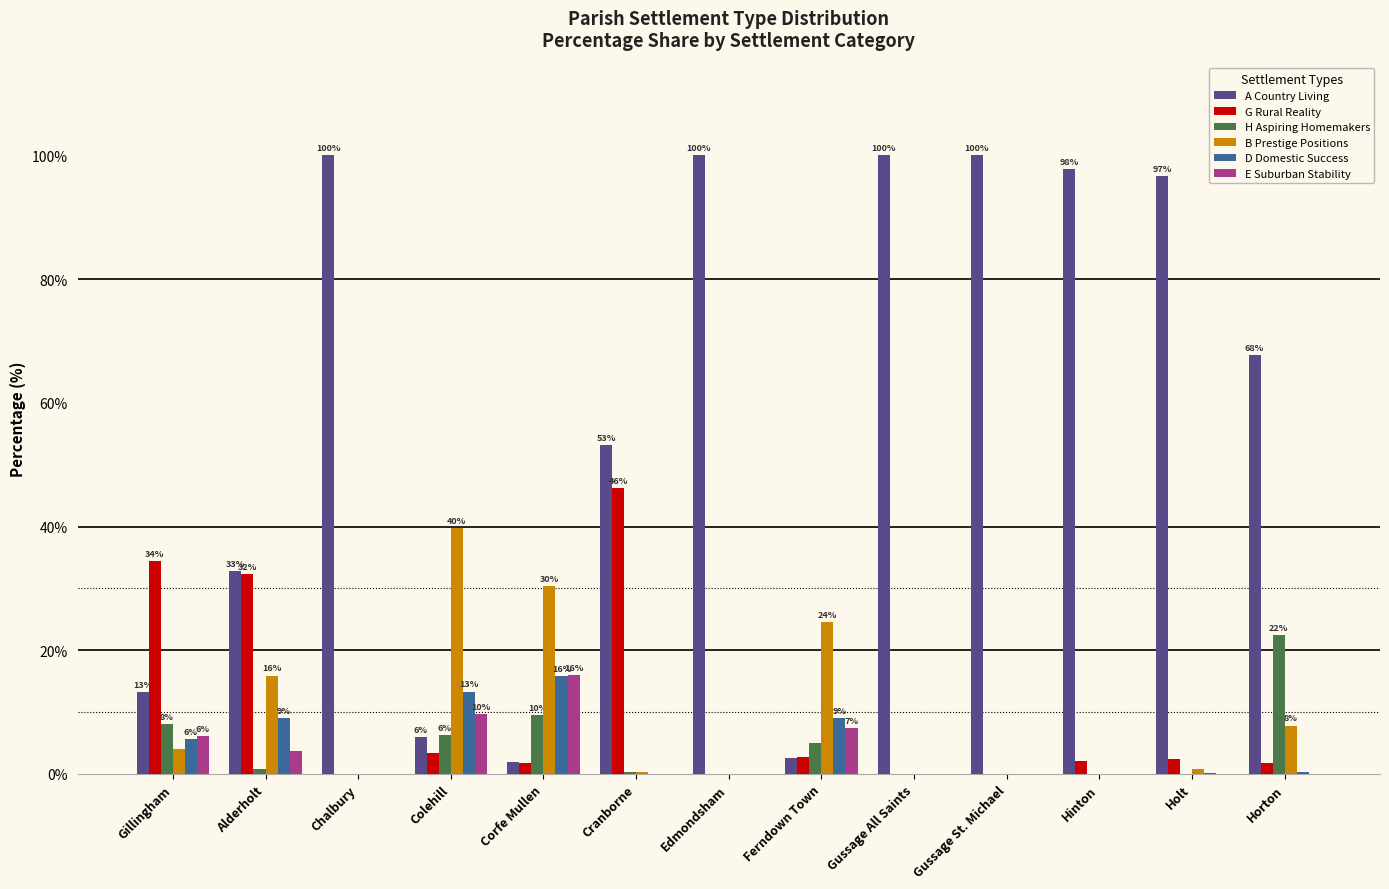

Which series has the largest total across all categories?

A Country Living